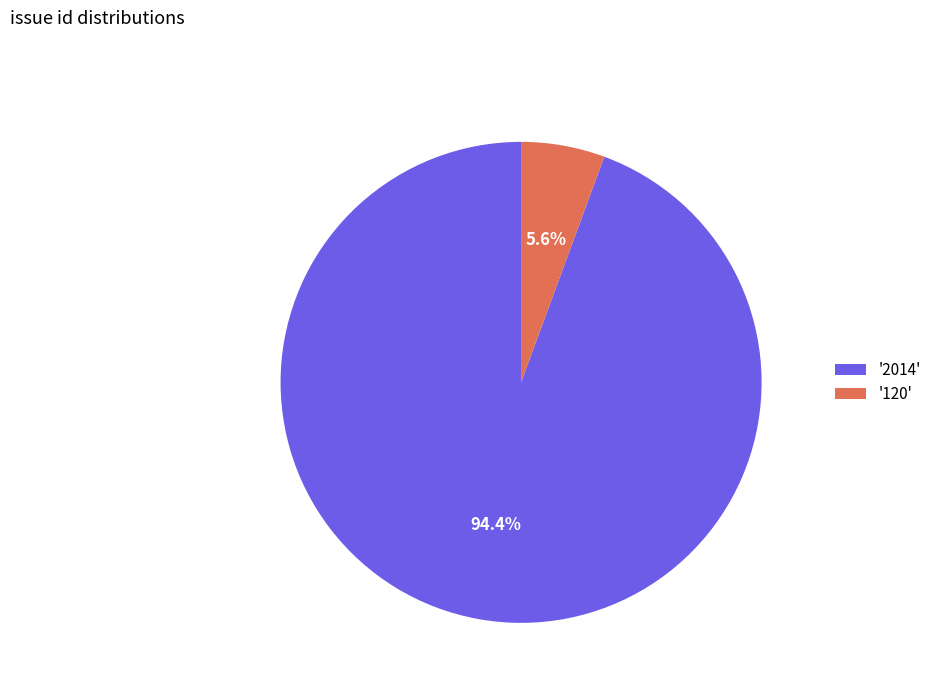

Which category has the smallest portion of the pie?

'120'